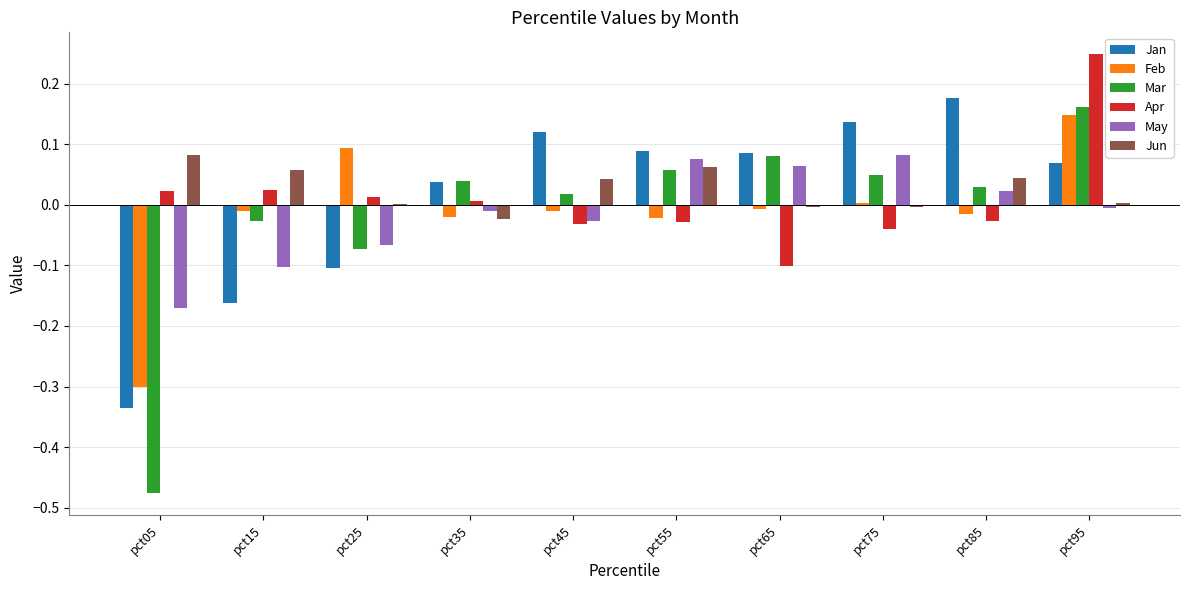

Which category has the highest value in the Jan series?

pct85